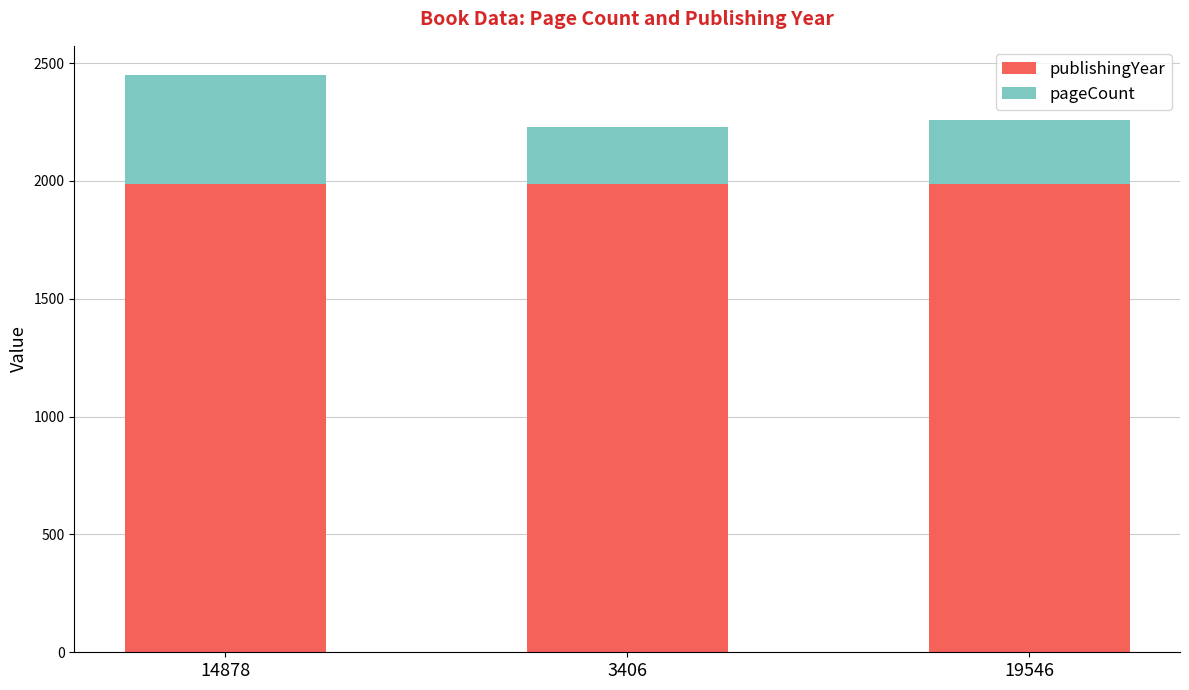

What is the average value of the publishingYear series?

1988